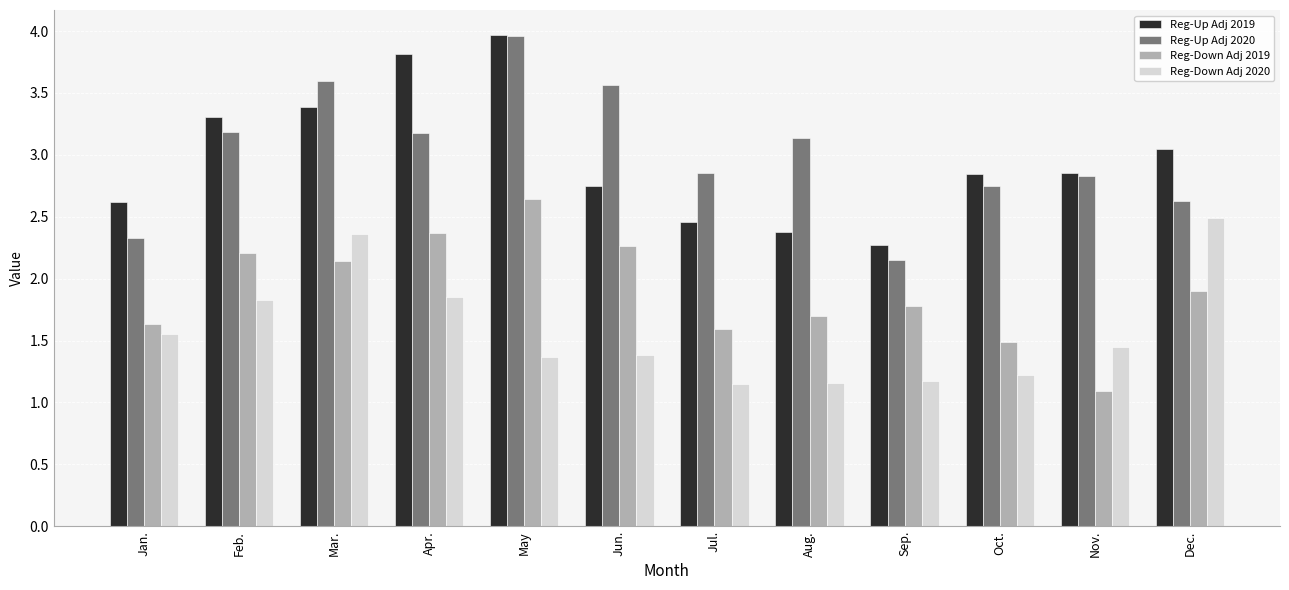

Between Apr. and Dec., which series saw the biggest shift?

Reg-Up Adj 2019